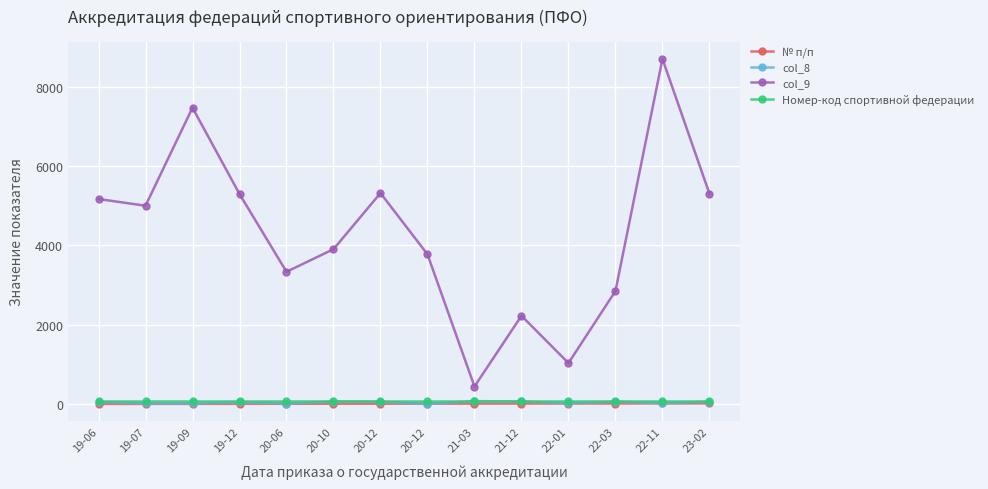

Reading left to right, extract all data points from this chart.

№ п/п: 1	2	3	4	5	6	7	8	9	10	11	12	13	14
col_8: 52	16	13	43	12	63	56	2	73	64	18	59	21	58
col_9: 5169	5000	7472	5295	3334	3904	5319	3774	441	2225	1032	2849	8702	5302
Номер-код спортивной федерации: 83	83	83	83	83	83	83	83	83	83	83	83	83	83